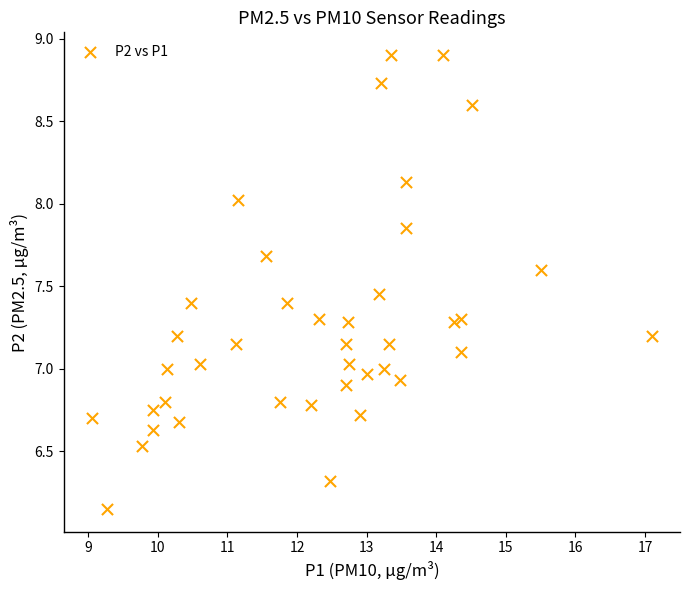

What is the range of X values (max minus min)?

8.1